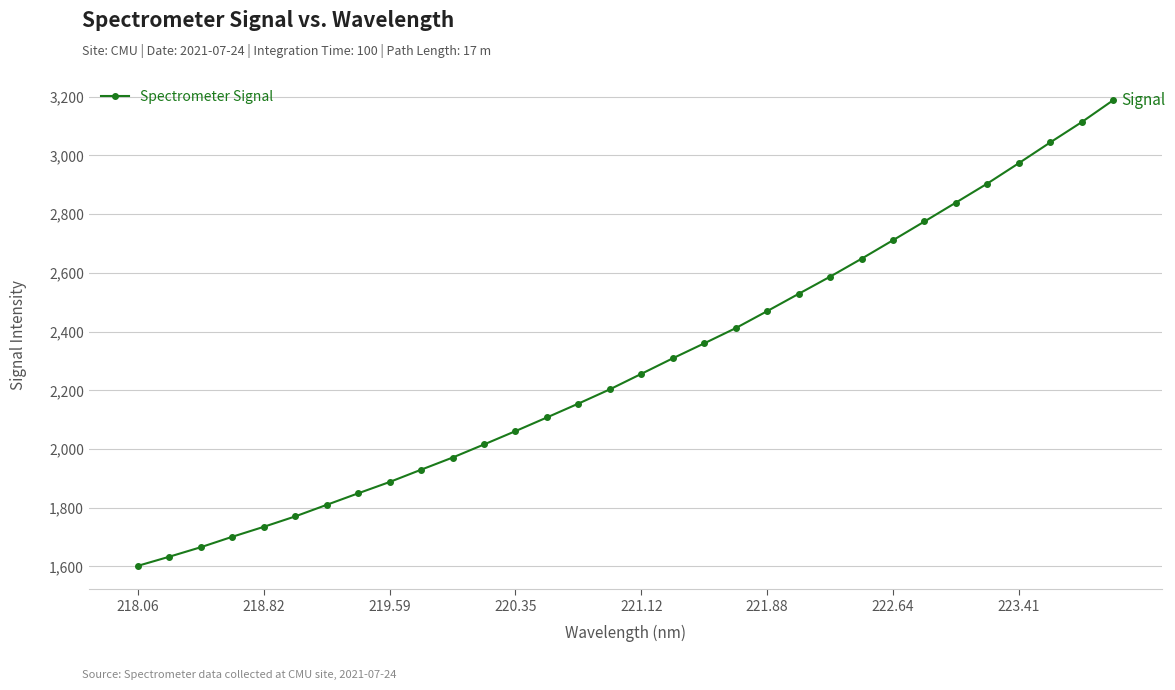

Does the chart have visible grid lines?

Yes